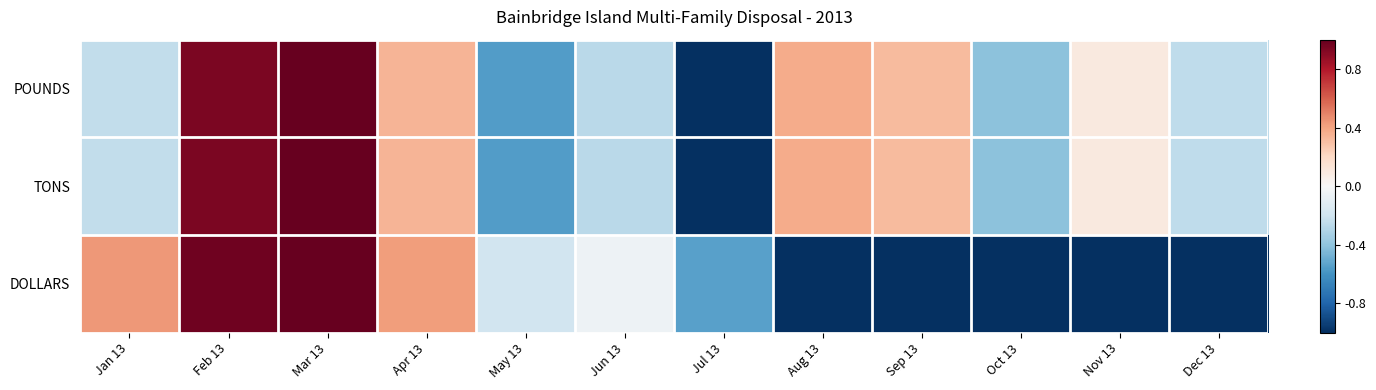

Reading left to right, extract all data points from this chart.

POUNDS: Jan 13=-0.2	Feb 13=0.9	Mar 13=1.0	Apr 13=0.3	May 13=-0.6	Jun 13=-0.3	Jul 13=-1.0	Aug 13=0.4	Sep 13=0.3	Oct 13=-0.4	Nov 13=0.1	Dec 13=-0.3
TONS: Jan 13=-0.2	Feb 13=0.9	Mar 13=1.0	Apr 13=0.3	May 13=-0.6	Jun 13=-0.3	Jul 13=-1.0	Aug 13=0.4	Sep 13=0.3	Oct 13=-0.4	Nov 13=0.1	Dec 13=-0.3
DOLLARS: Jan 13=0.4	Feb 13=1.0	Mar 13=1.0	Apr 13=0.4	May 13=-0.2	Jun 13=-0.1	Jul 13=-0.5	Aug 13=-1.0	Sep 13=-1.0	Oct 13=-1.0	Nov 13=-1.0	Dec 13=-1.0